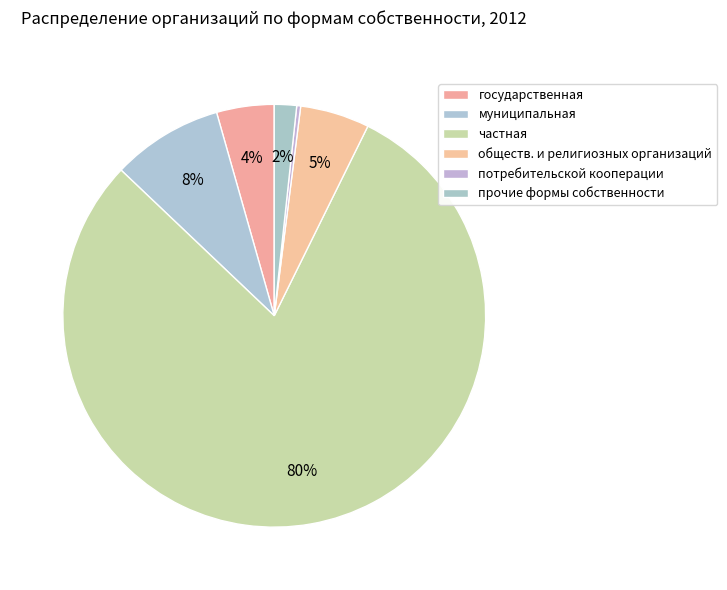

The муниципальная slice represents 20% of the pie. True or false?

False